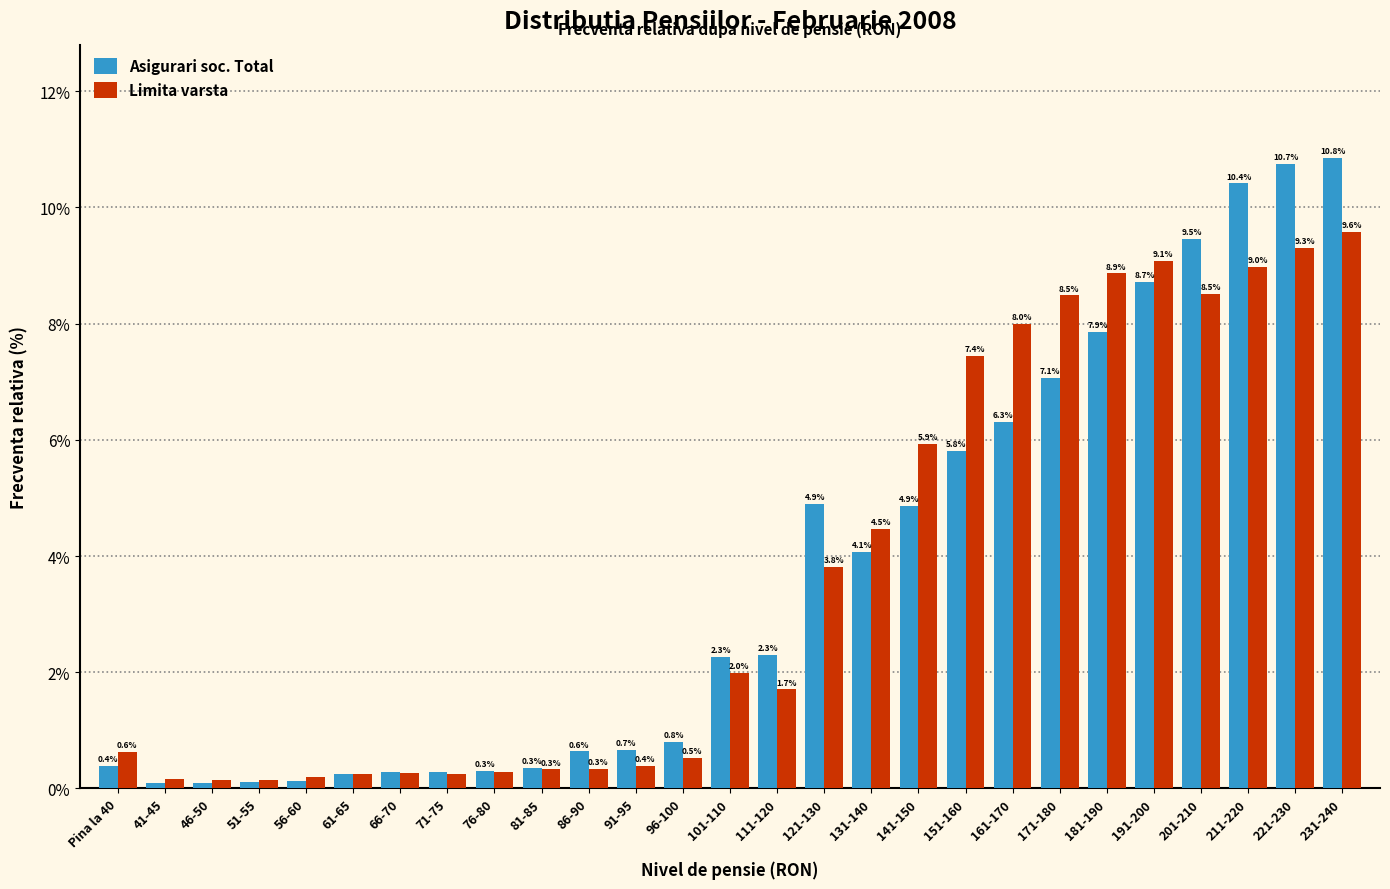

Which series has the largest range (max minus min)?

Asigurari soc. Total